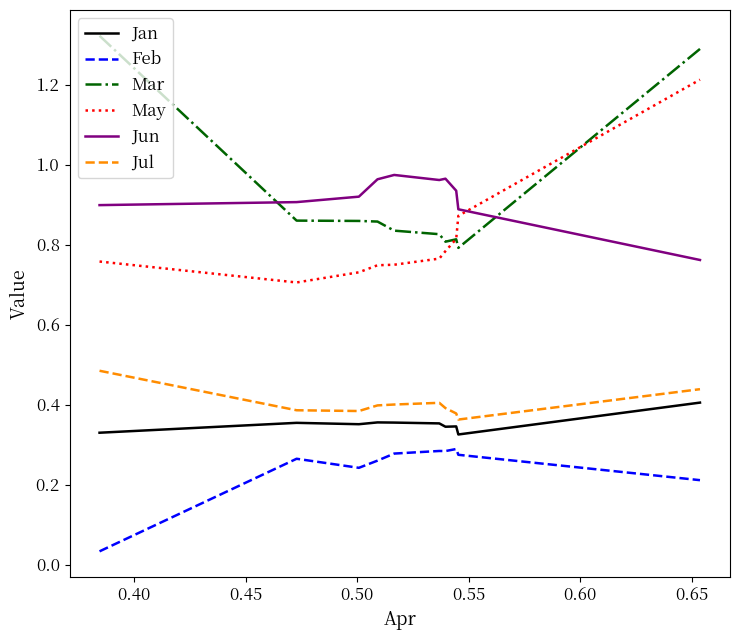

True or false: Jun and Jul intersect in this chart.

False